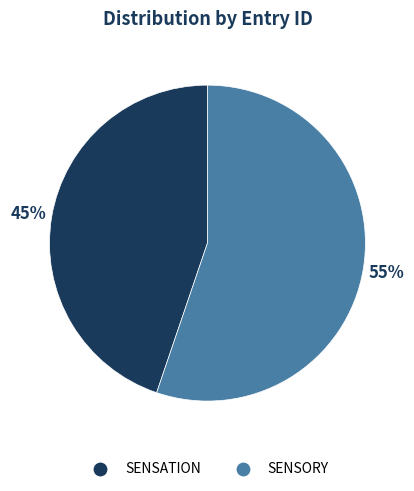

Which category has the biggest portion of the pie?

SENSORY